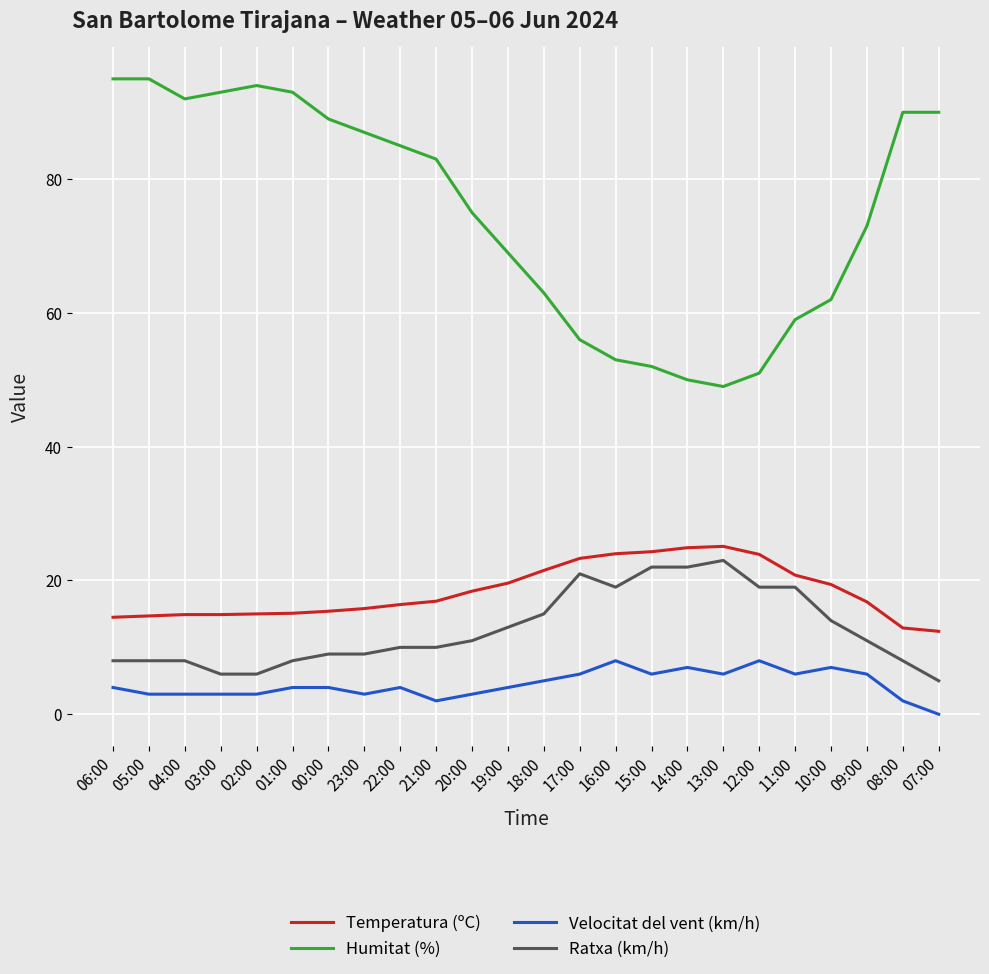

Which series has the largest total across all categories?

Humitat (%)